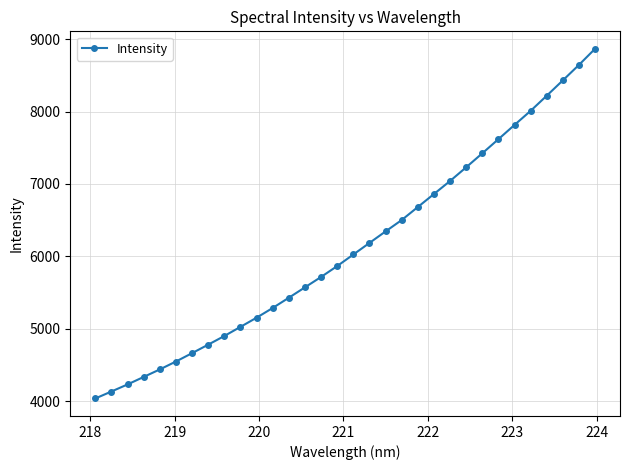

How many data points are less than 6024?

16